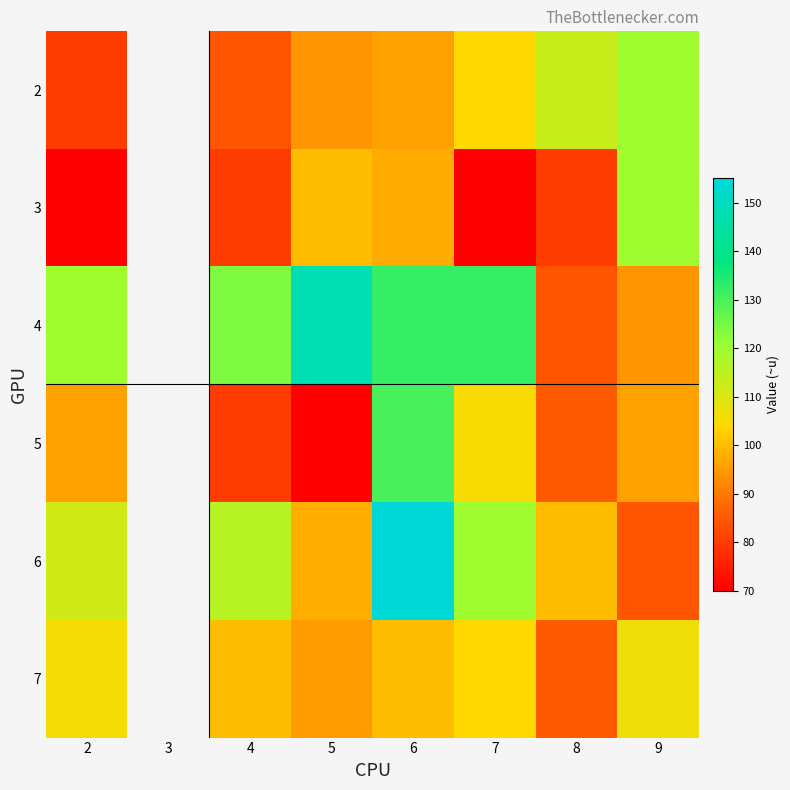

Where does the 3 series first go above 80?

5